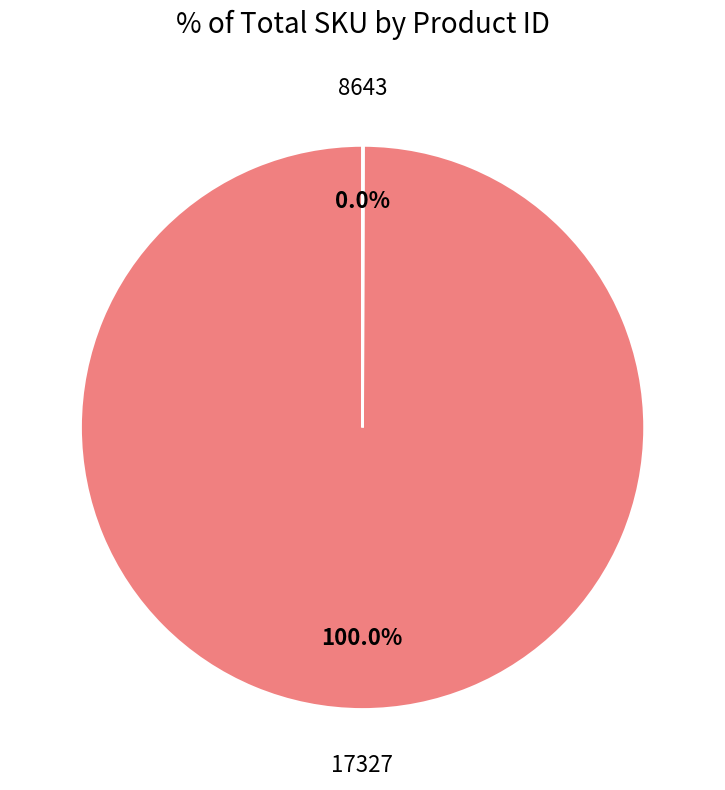

Does any single category account for the majority?

Yes